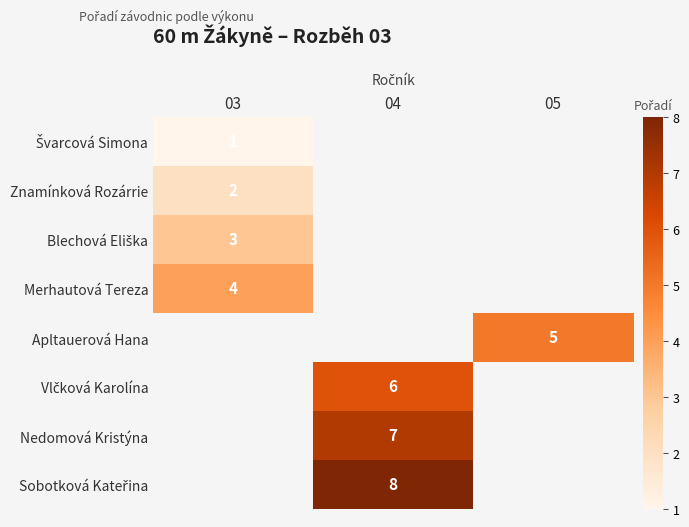

Is it true that Nedomová Kristýna equals 7 at 04?

True